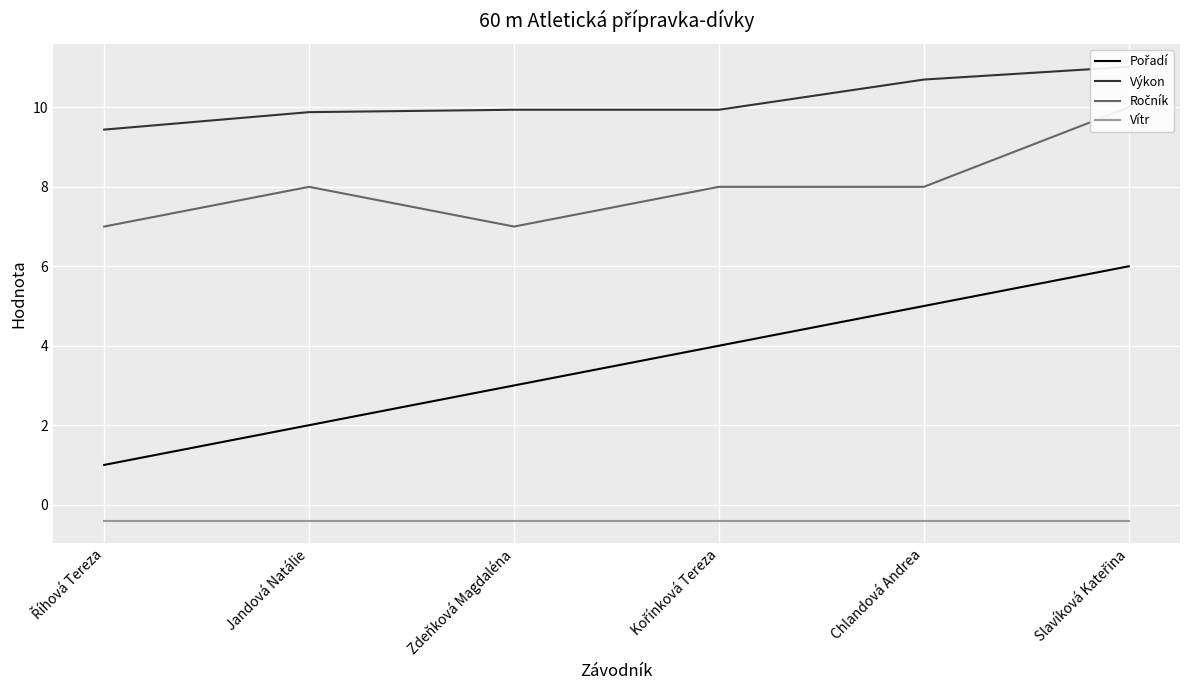

At which label does Výkon reach its peak?

Slavíková Kateřina